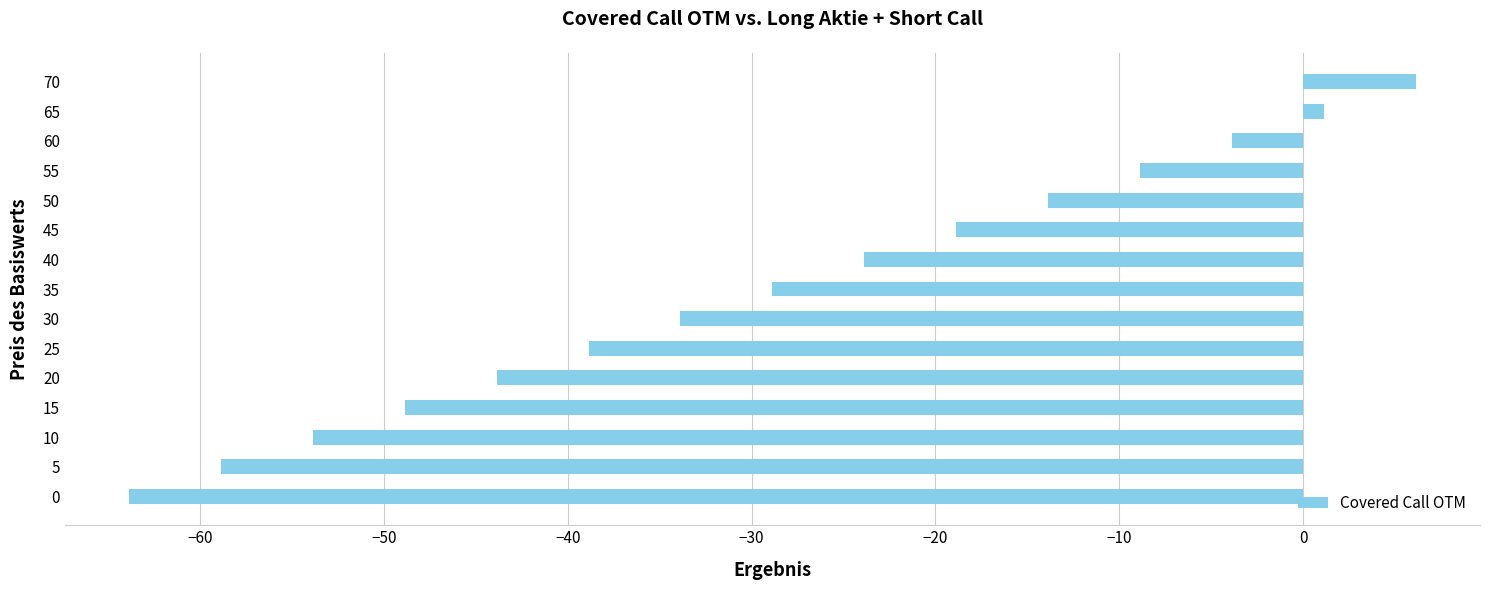

At which category does the chart reach its minimum across all series?

0